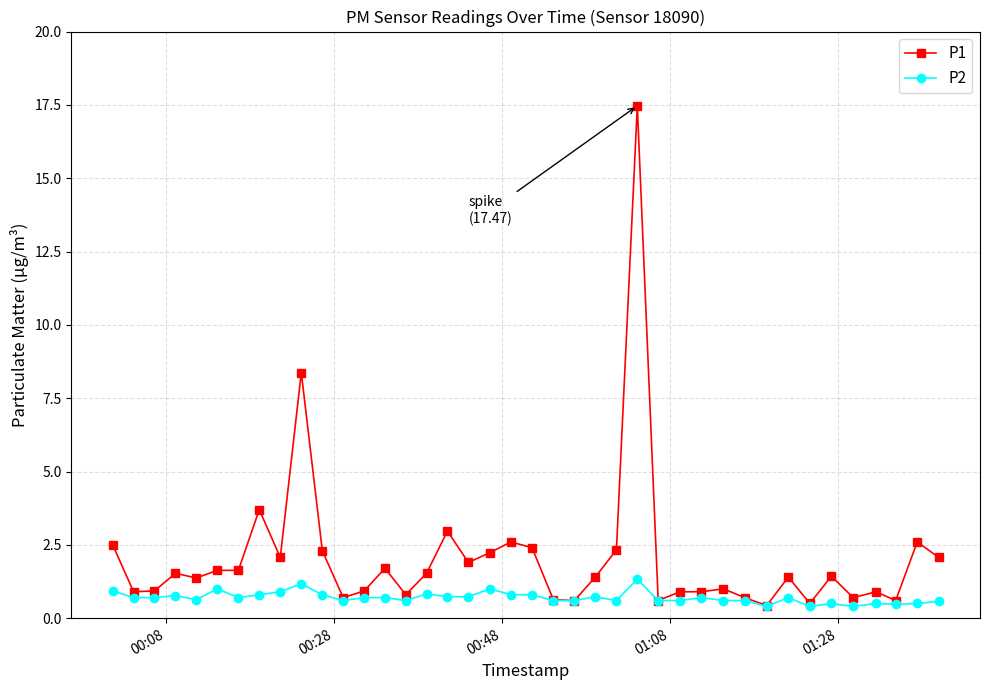

What is the value of the P1 point at the 30th from the left?

1.0